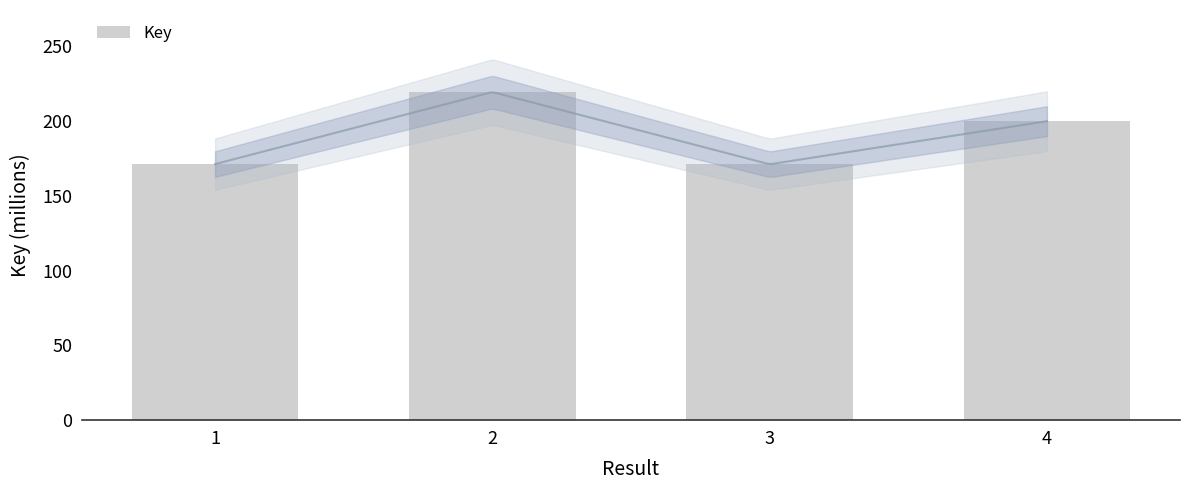

What is the value of the 4th bar from the left?

200.0